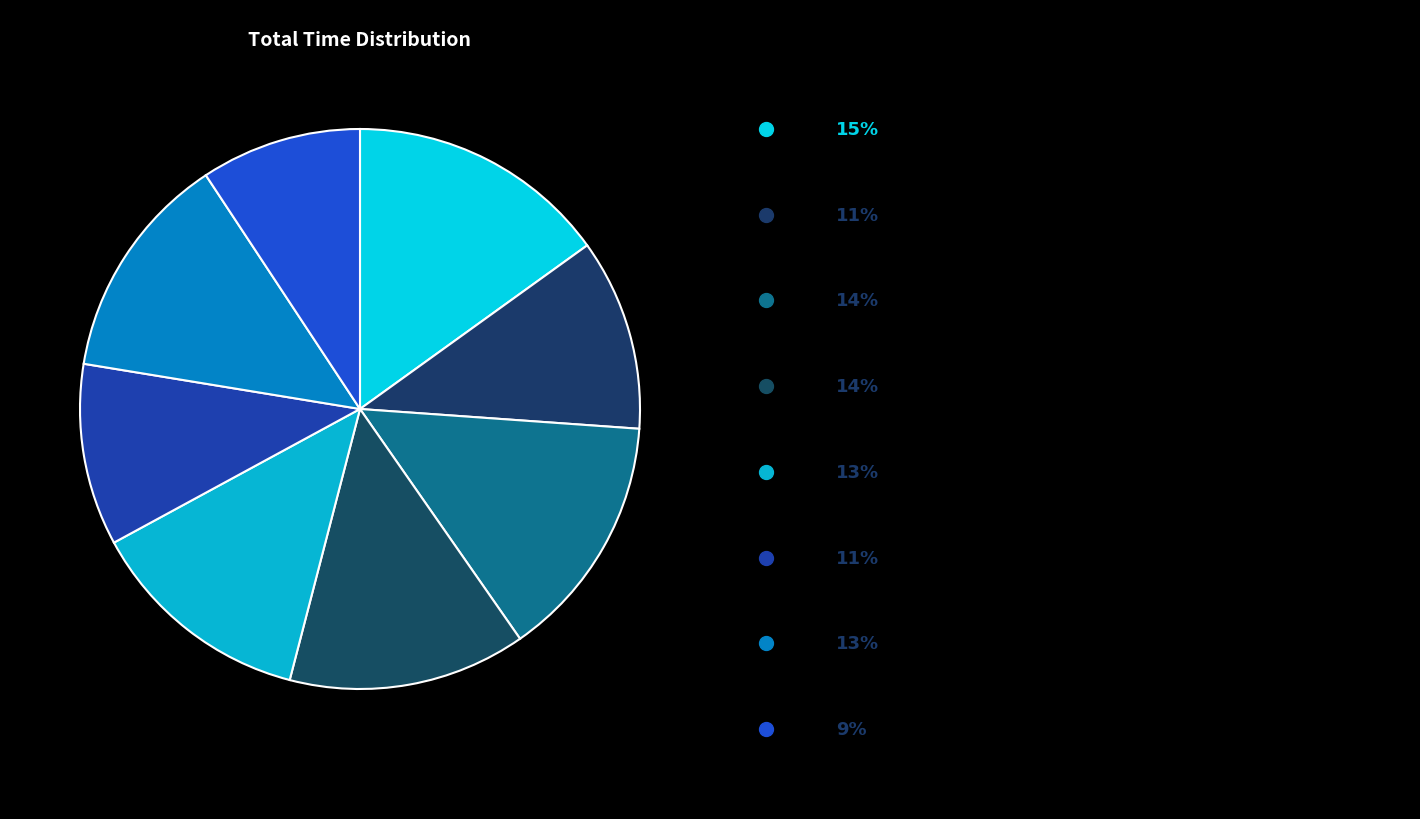

To the nearest percent, what is the difference between the largest and smallest slice percentages?

6%